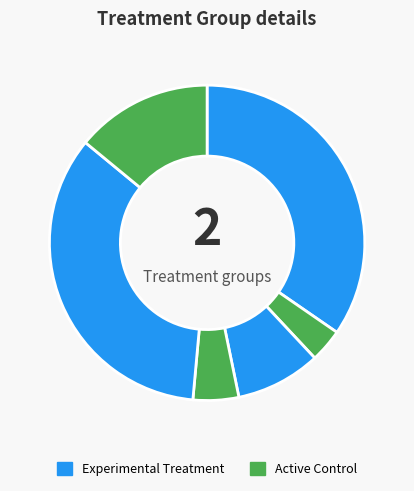

To the nearest percent, what is the difference between the largest and smallest slice percentages?

31%